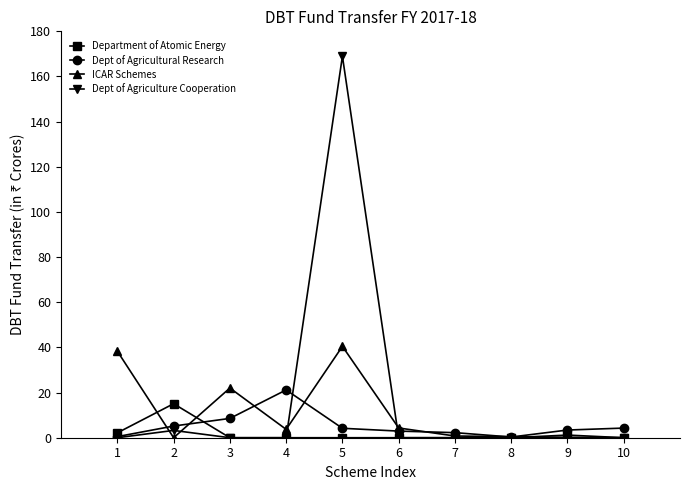

What is the total value across all series at 4?

24.9